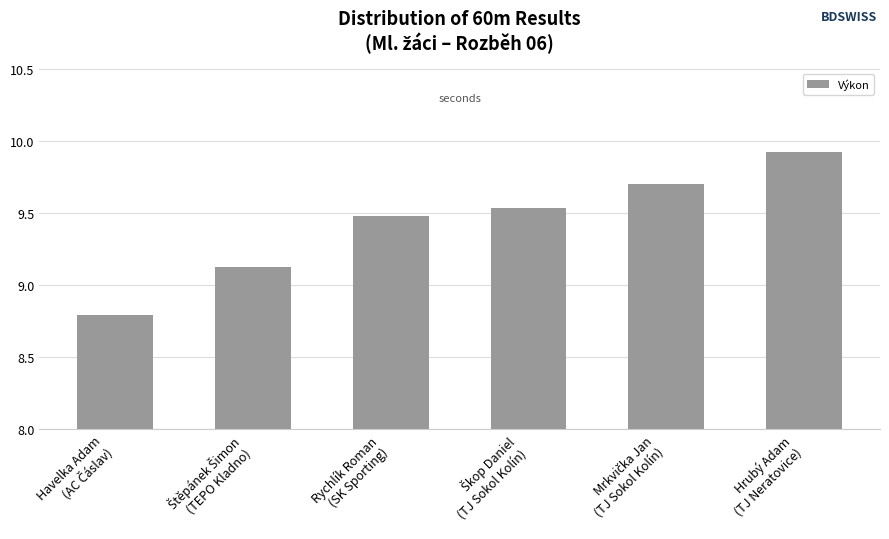

The value at Hrubý Adam
(TJ Neratovice) is 9.9. True or false?

True